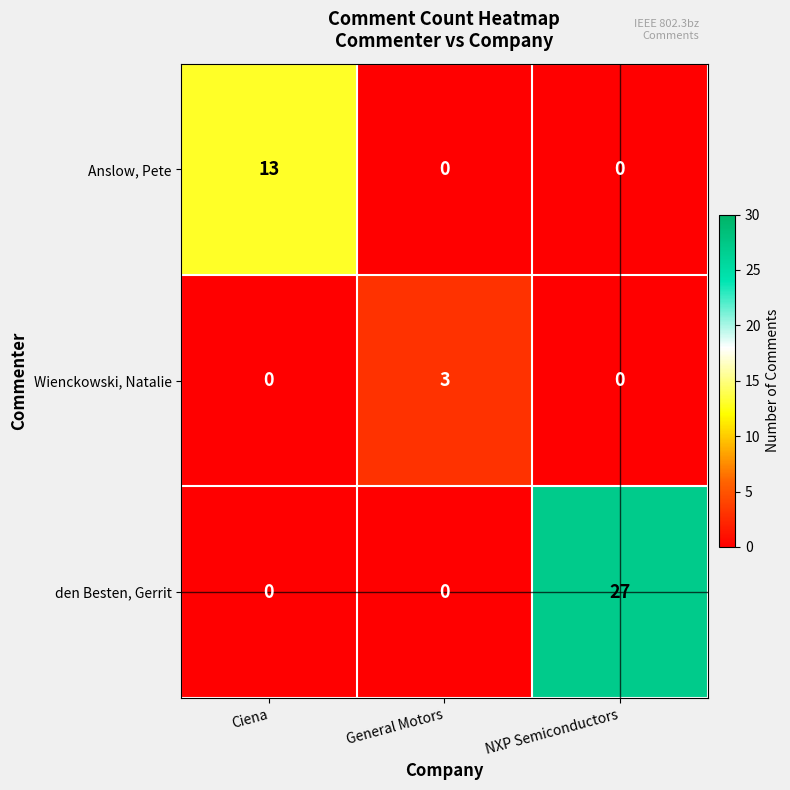

Count the den Besten, Gerrit values in the range 0 to 27.

3